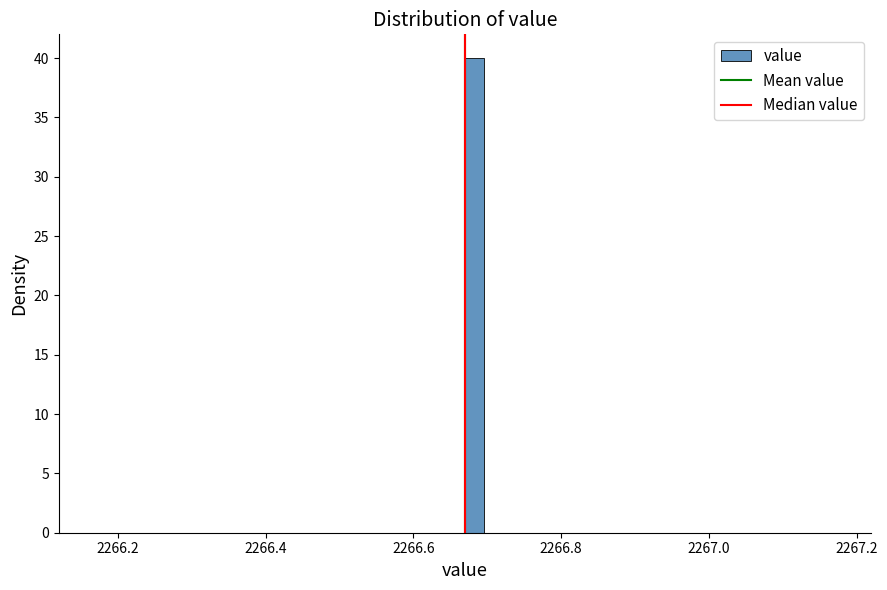

Around what value on the x-axis is the tallest bar? Give the approximate position of its centre, as read against the axis.

2266.68